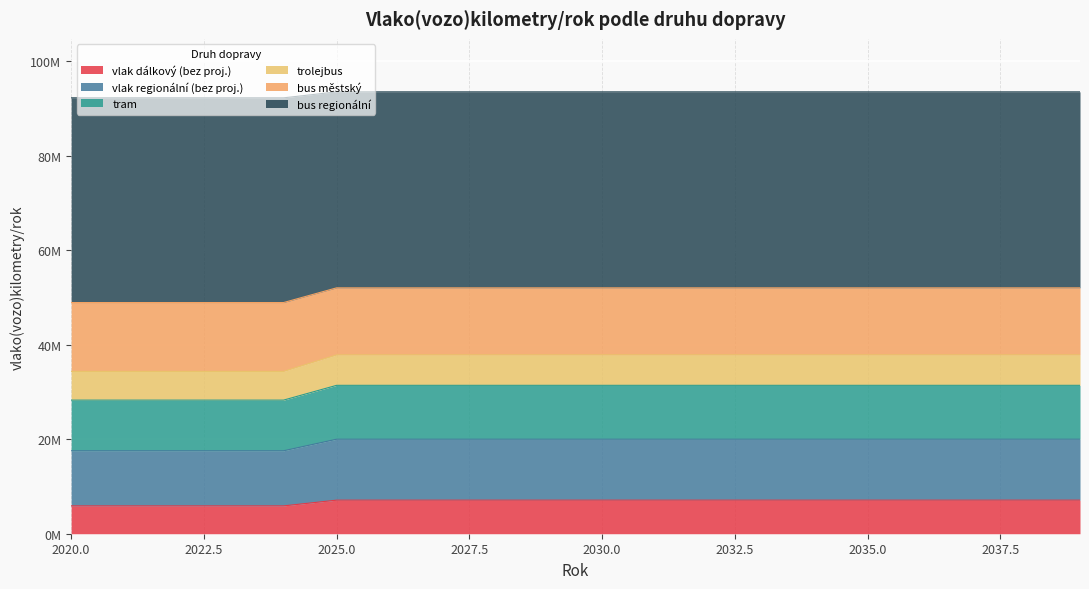

Between 2020 and 2023, which series saw the biggest shift?

vlak dálkový (bez proj.)